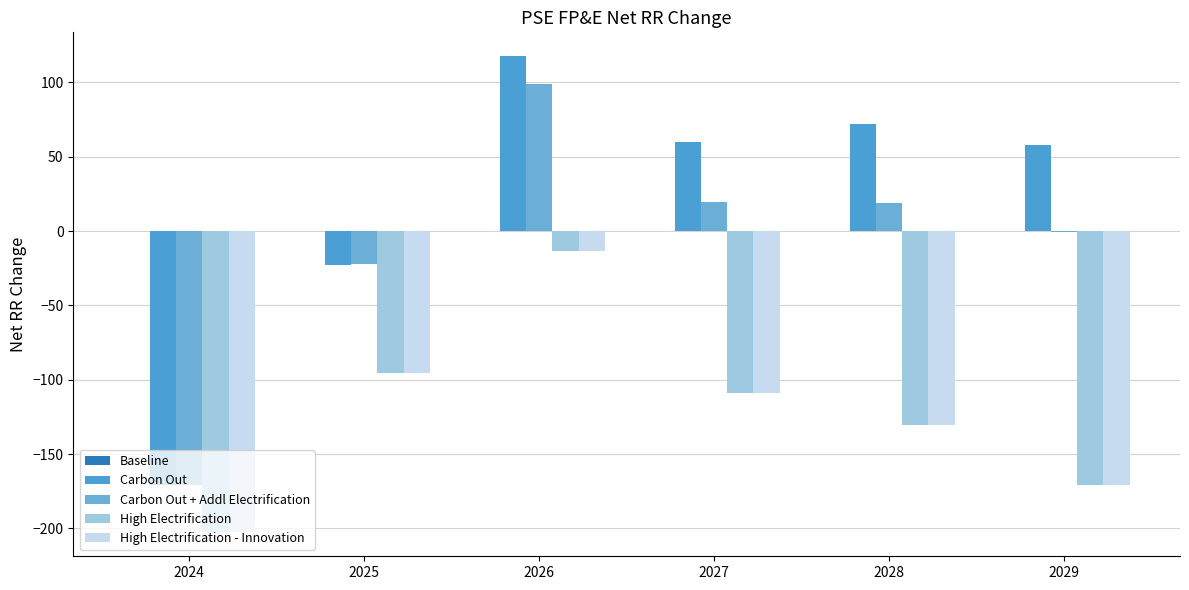

How many groups of bars are there?

6